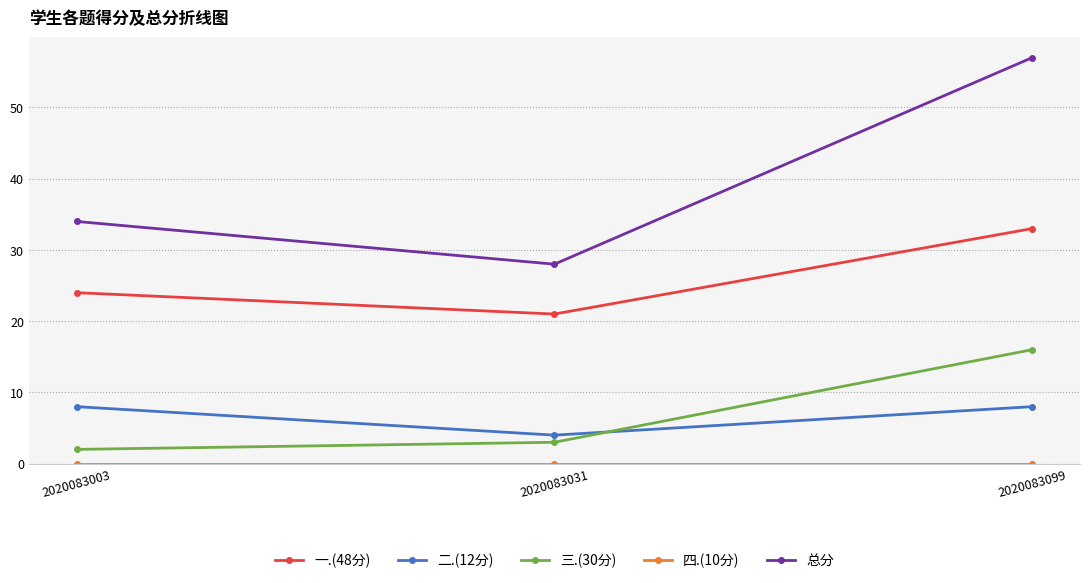

List the labels in order of 总分 value, smallest first.

2020083031, 2020083003, 2020083099